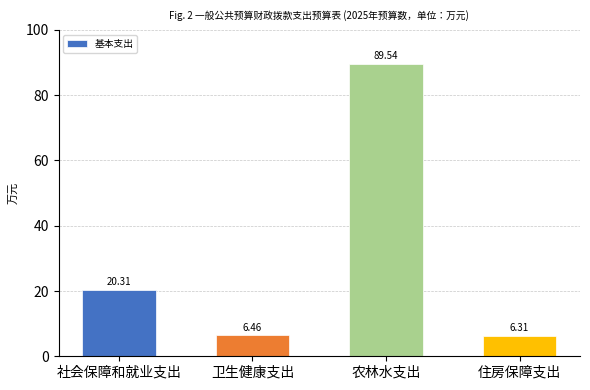

Rank the categories by value from lowest to highest.

住房保障支出, 卫生健康支出, 社会保障和就业支出, 农林水支出